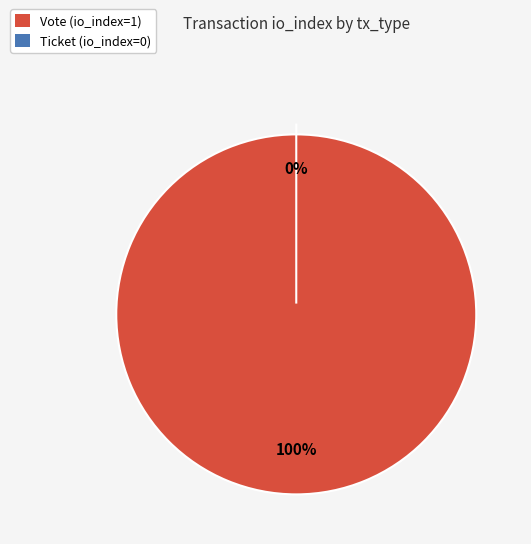

Which slice is the largest?

Vote